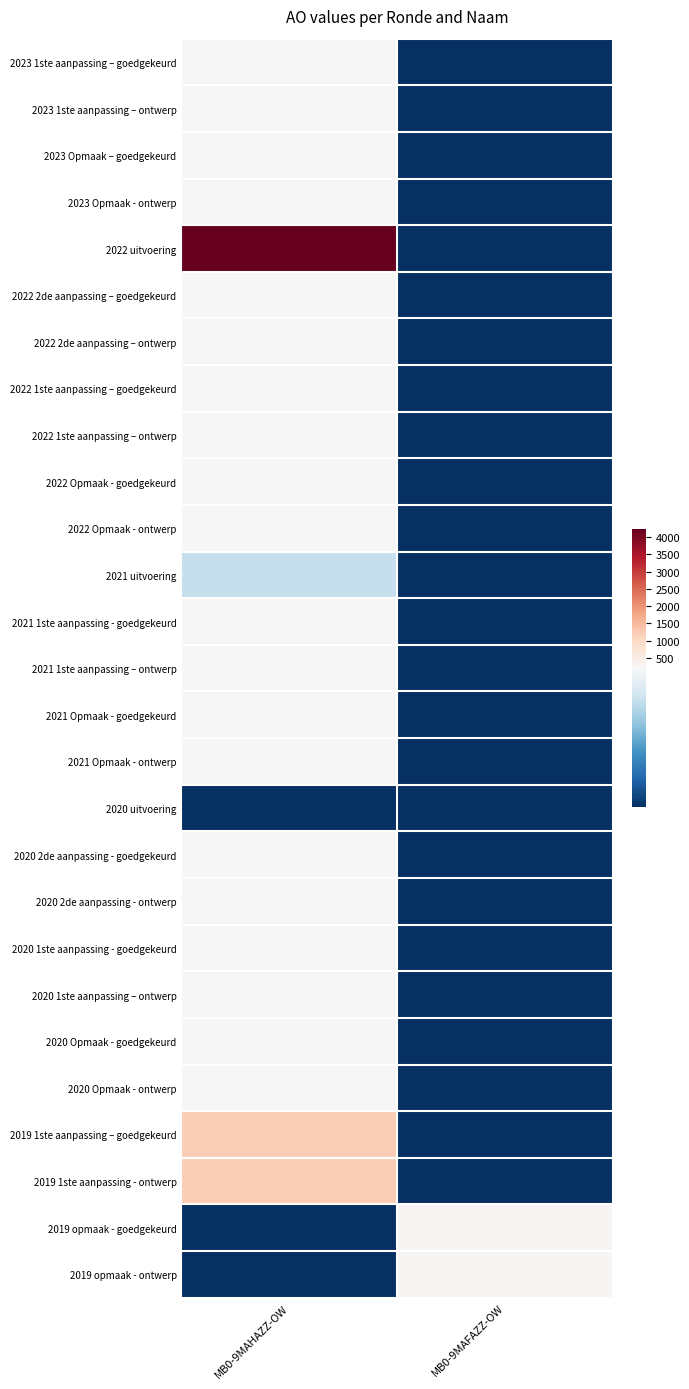

At MB0-9MAHAZZ-OW, list the series in order from largest to smallest.

2022 uitvoering, 2019 1ste aanpassing – goedgekeurd, 2019 1ste aanpassing - ontwerp, 2023 1ste aanpassing – goedgekeurd, 2023 1ste aanpassing – ontwerp, 2023 Opmaak – goedgekeurd, 2023 Opmaak - ontwerp, 2022 2de aanpassing – goedgekeurd, 2022 2de aanpassing – ontwerp, 2022 1ste aanpassing – goedgekeurd, 2022 1ste aanpassing – ontwerp, 2022 Opmaak - goedgekeurd, 2022 Opmaak - ontwerp, 2021 1ste aanpassing - goedgekeurd, 2021 1ste aanpassing – ontwerp, 2021 Opmaak - goedgekeurd, 2021 Opmaak - ontwerp, 2020 2de aanpassing - goedgekeurd, 2020 2de aanpassing - ontwerp, 2020 1ste aanpassing - goedgekeurd, 2020 1ste aanpassing – ontwerp, 2020 Opmaak - goedgekeurd, 2020 Opmaak - ontwerp, 2021 uitvoering, 2020 uitvoering, 2019 opmaak - goedgekeurd, 2019 opmaak - ontwerp